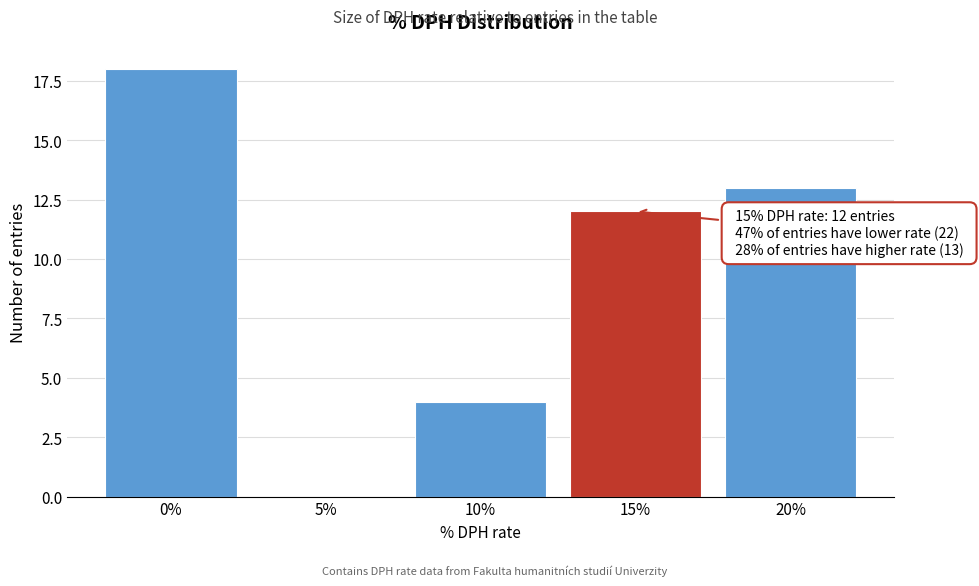

Reading left to right, what are all the values shown in this chart?

0%=18	5%=0	10%=4	15%=12	20%=13